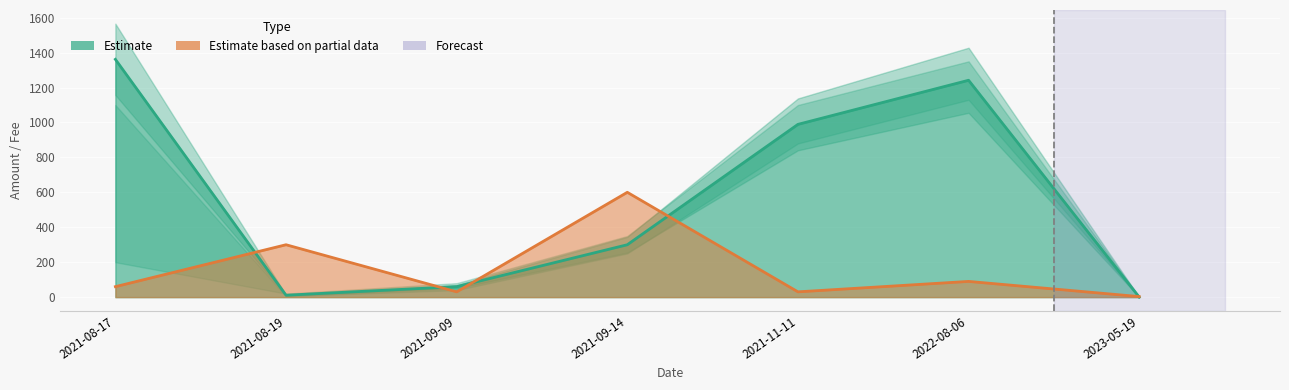

What is the sum of all Fee values?

1114.0